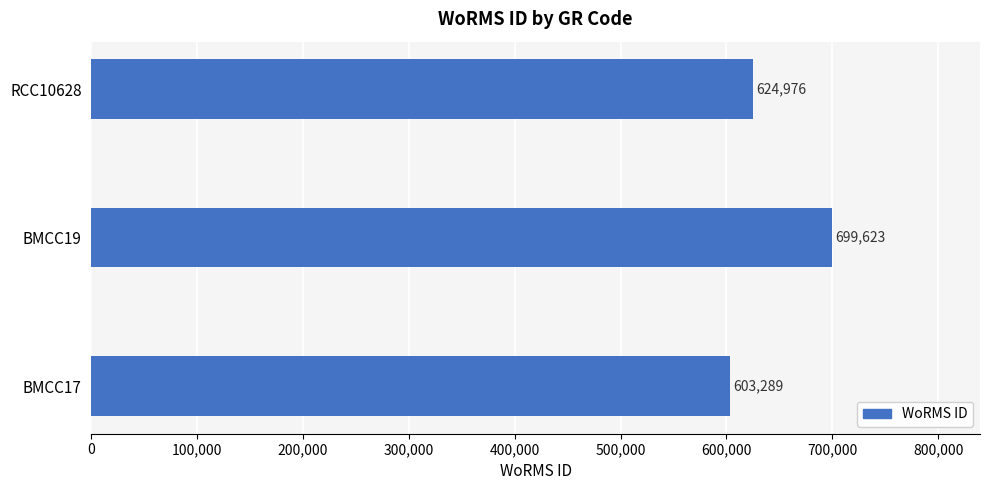

Reading bottom to top, what are all the values shown in this chart?

BMCC17=603289	BMCC19=699623	RCC10628=624976